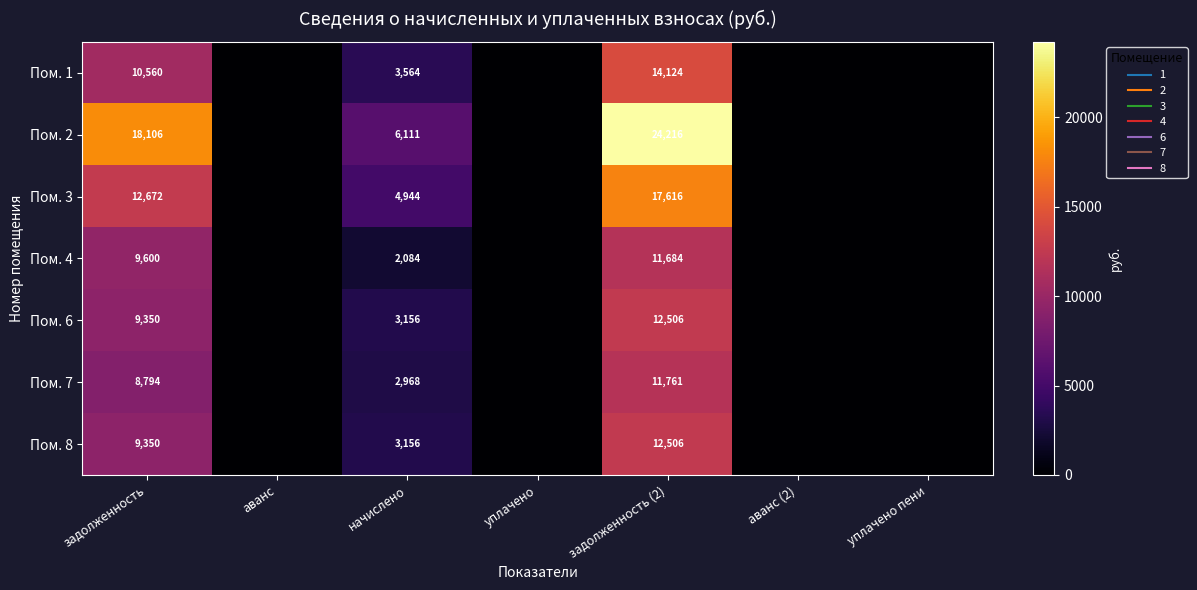

The Пом. 7 series shows 0.0 at аванс. True or false?

True